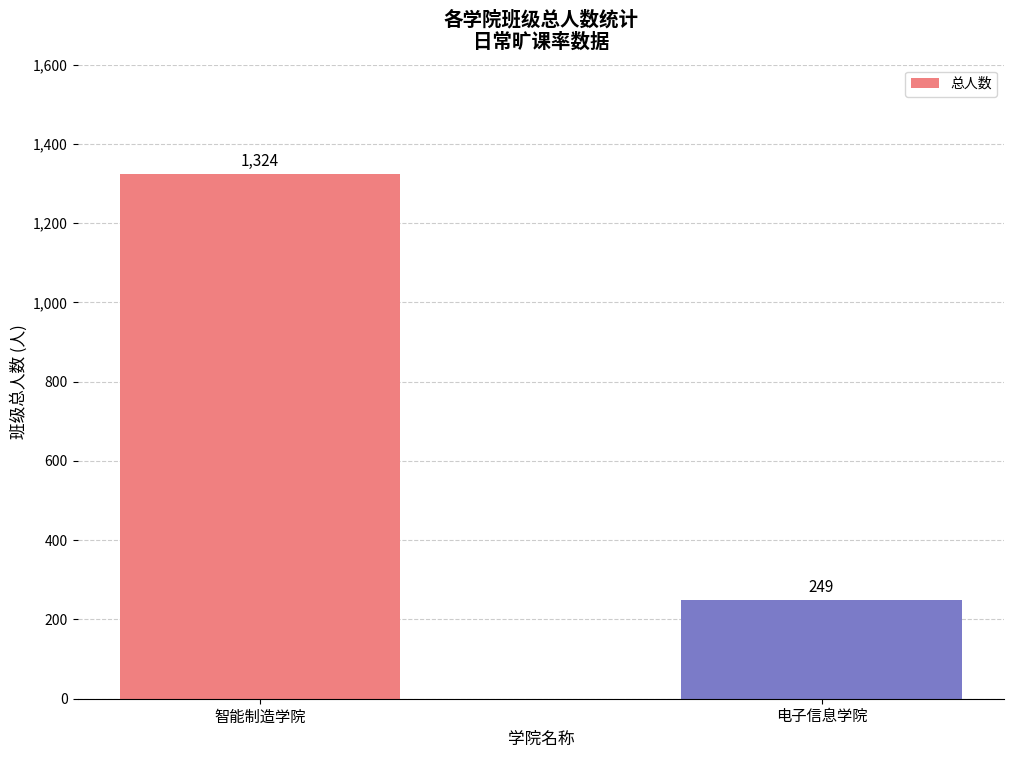

What is the difference between the values at 电子信息学院 and 智能制造学院?

1075